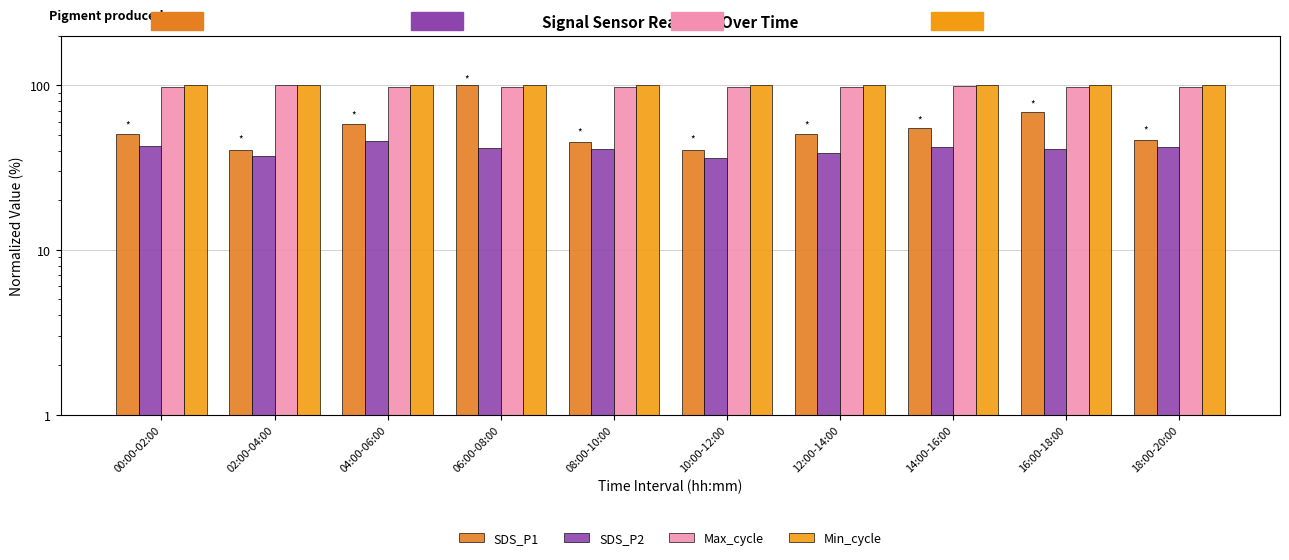

At which category is the sum across all series the highest?

06:00-08:00